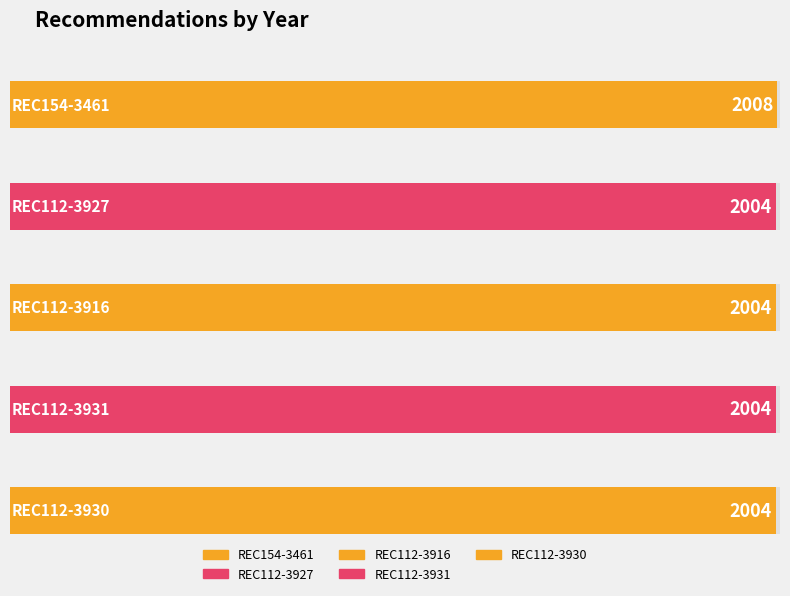

What is the maximum value shown in the chart?

2008